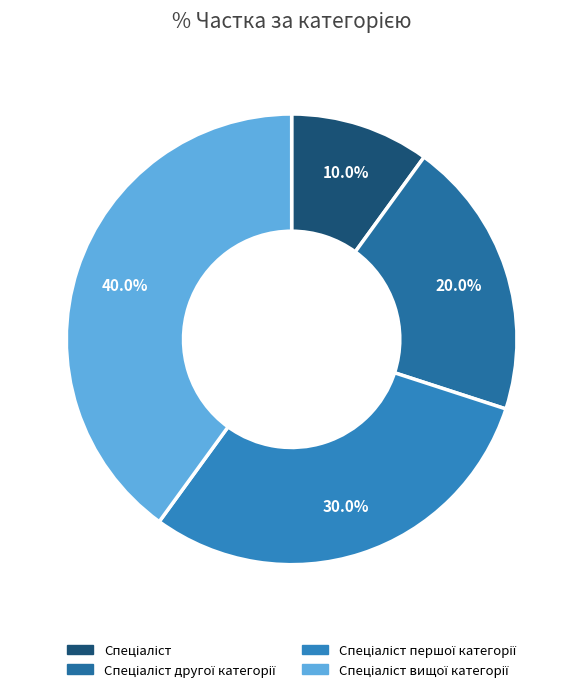

To the nearest percent, what is the combined percentage of Спеціаліст першої категорії and Спеціаліст другої категорії?

50%